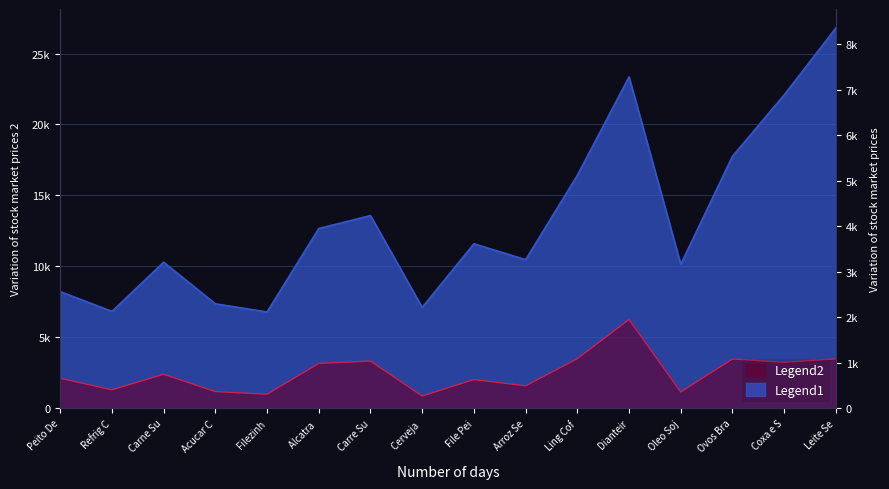

True or false: LBF(R$) and VE(R$) intersect in this chart.

False